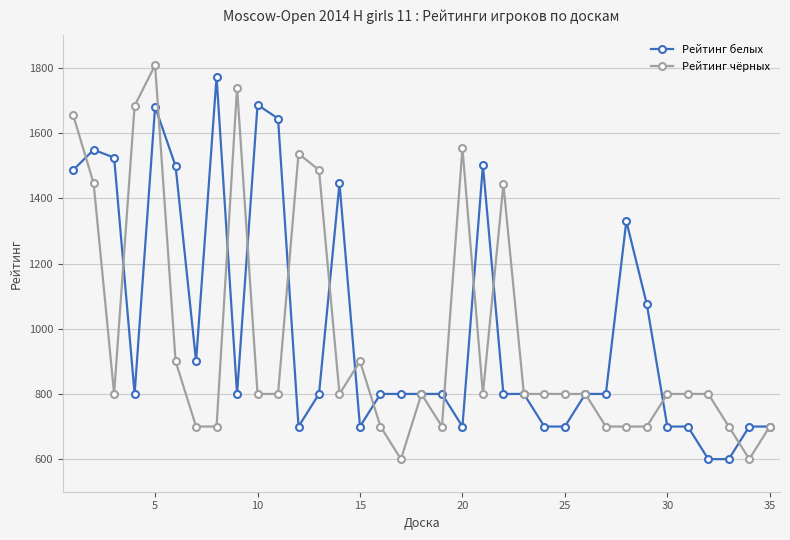

What is the greatest value displayed?

1809